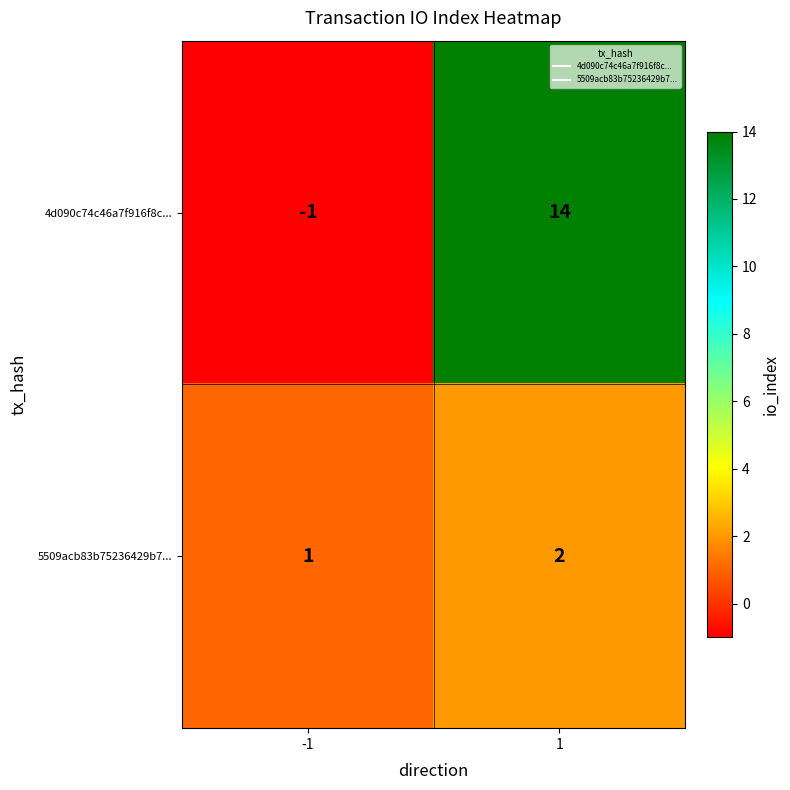

The value of 5509acb83b75236429b7... at 1 is 2. True or false?

True